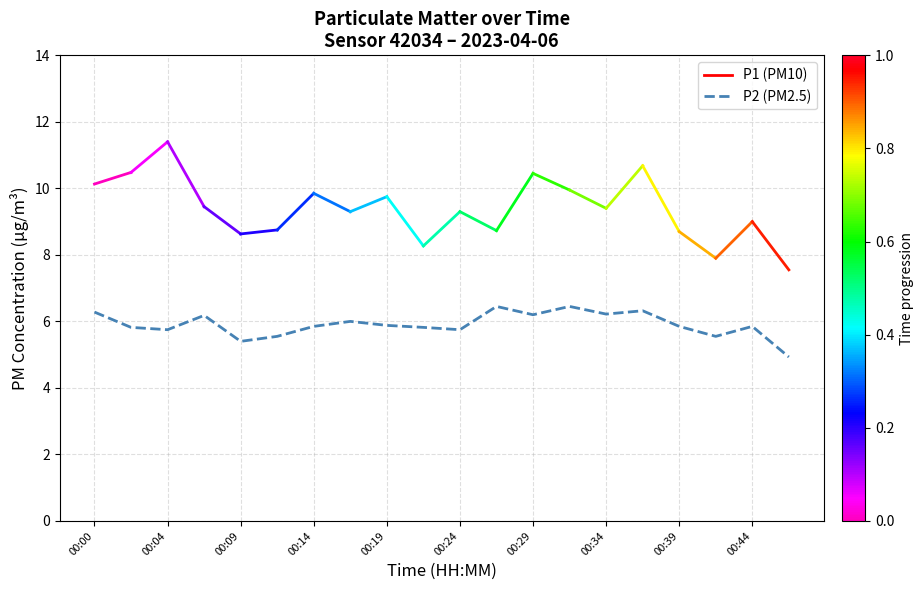

What is the maximum value shown in the chart?

6.5